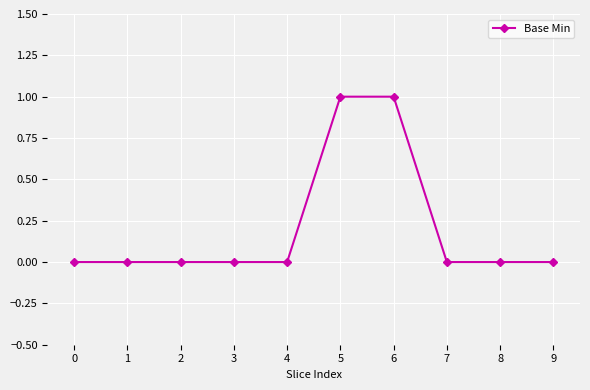

Is this an area chart (filled region under the line)?

No